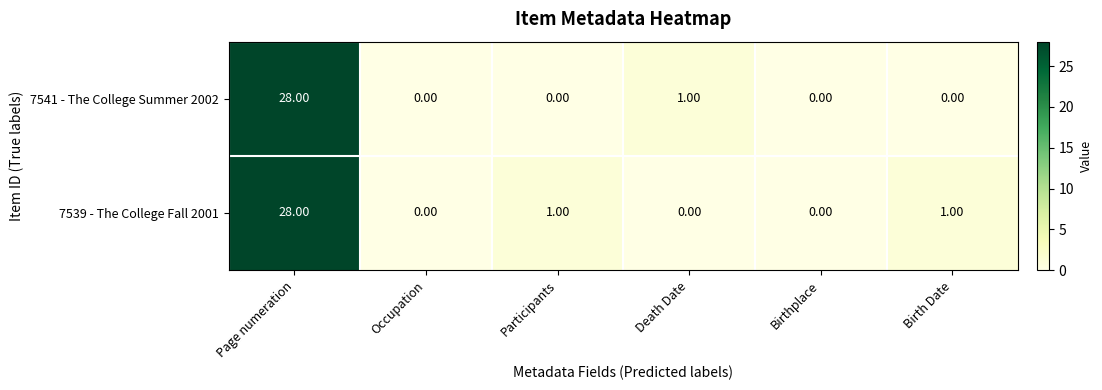

What is the sum of all 7541 - The College Summer 2002 values?

29